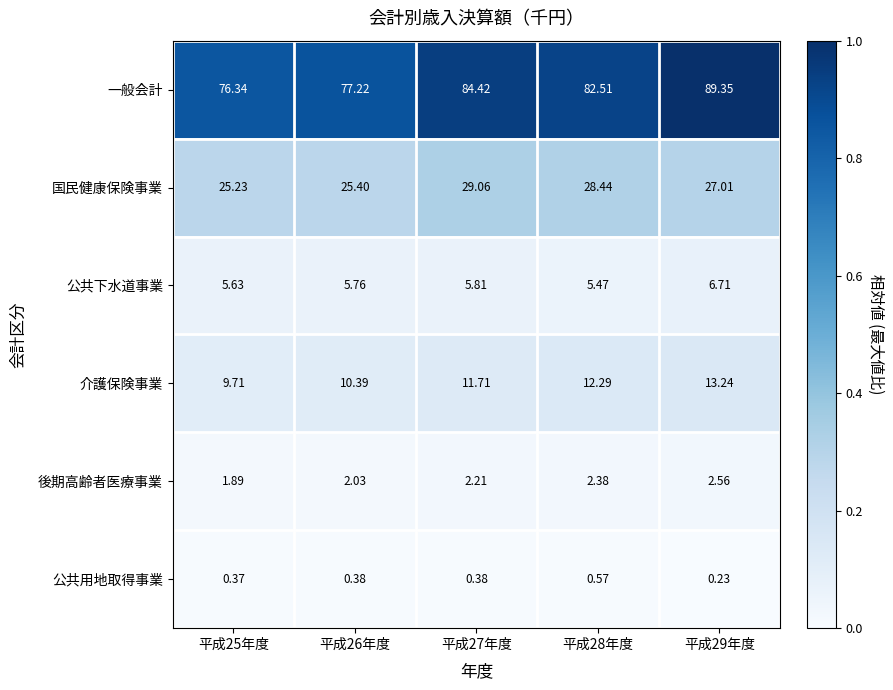

At how many categories does at least one series exceed 0?

5